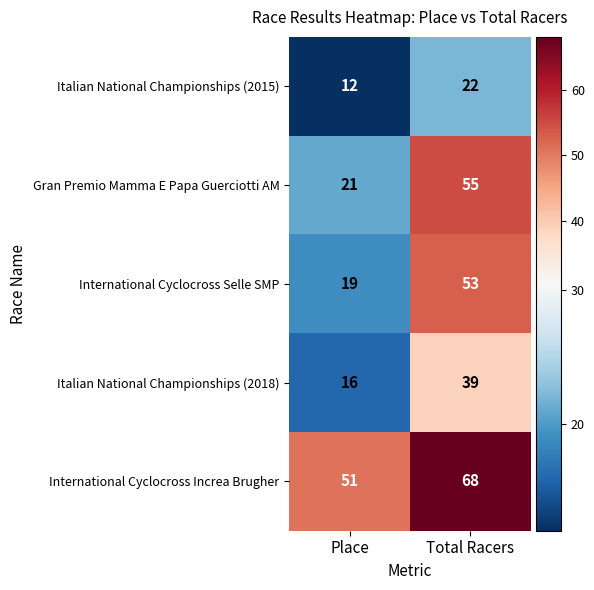

What is the difference between the maximum and minimum values in the Italian National Championships (2018) series?

23